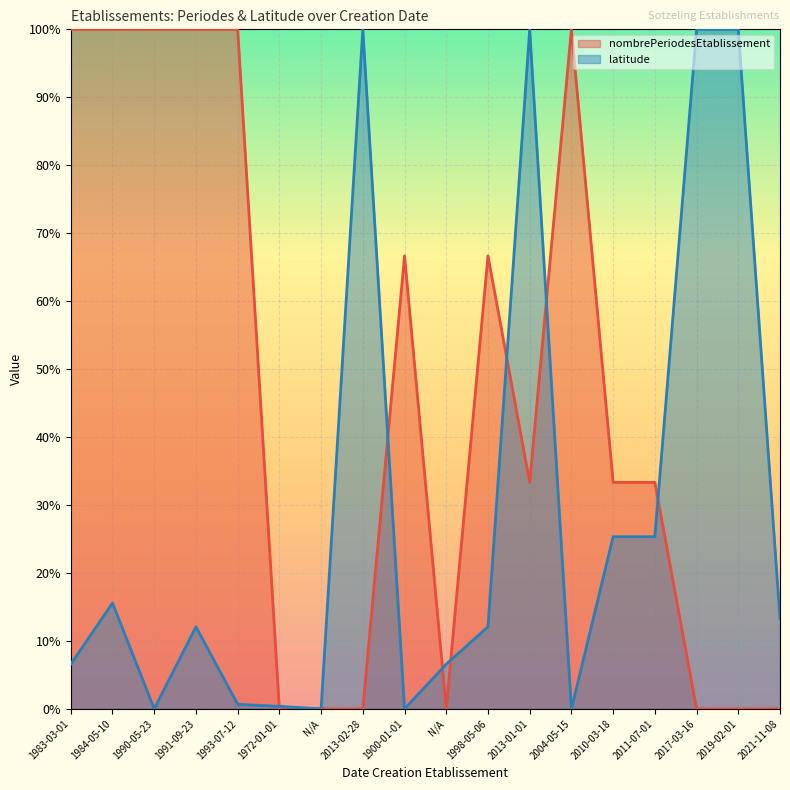

Rank the series by their average value, from highest to lowest.

nombrePeriodesEtablissement, latitude